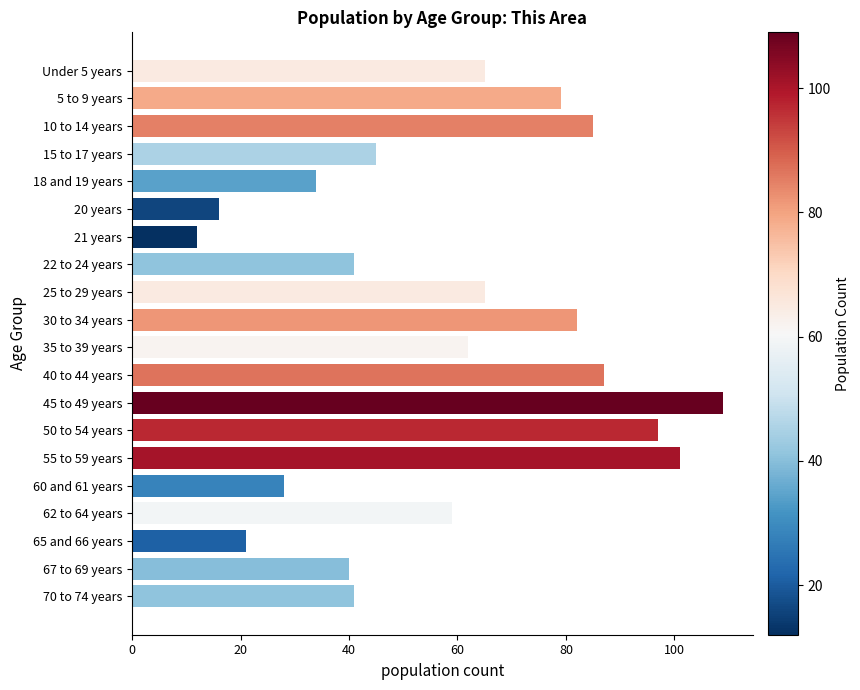

Is it true that the value at 45 to 49 years is 109?

True